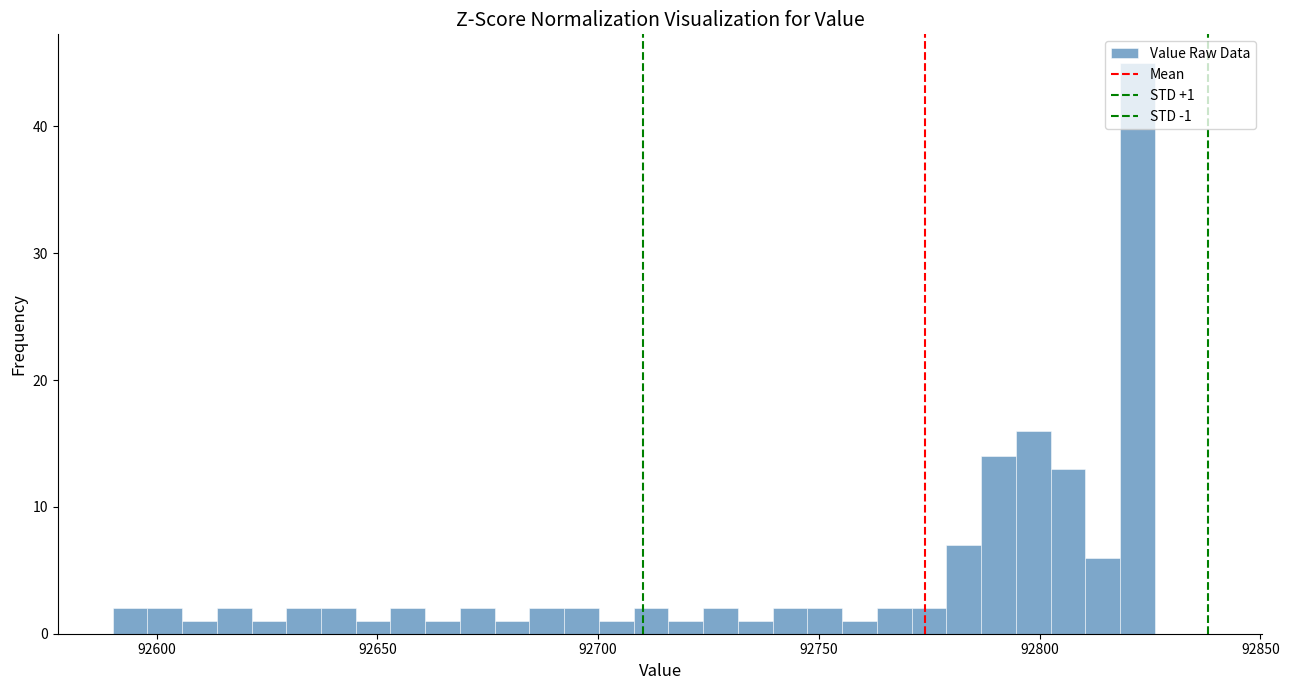

Read against the x-axis, roughly where is the centre of the tallest bar?

92820